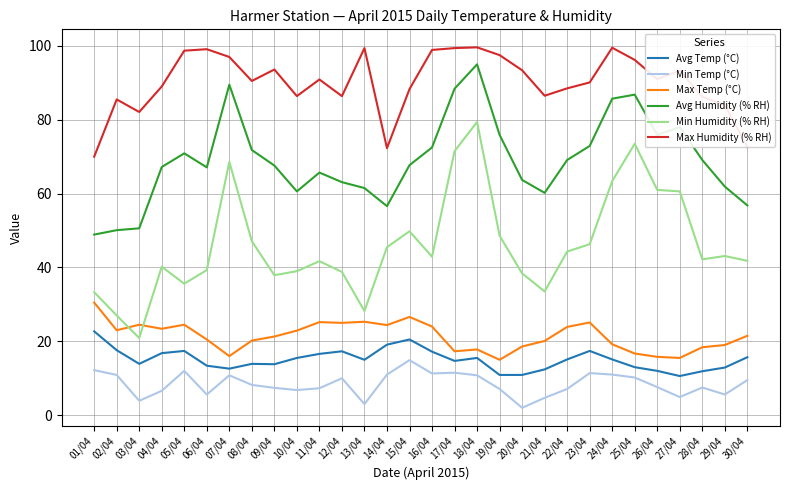

Which series changed the most between 25/04 and 27/04?

Min Humidity (% RH)